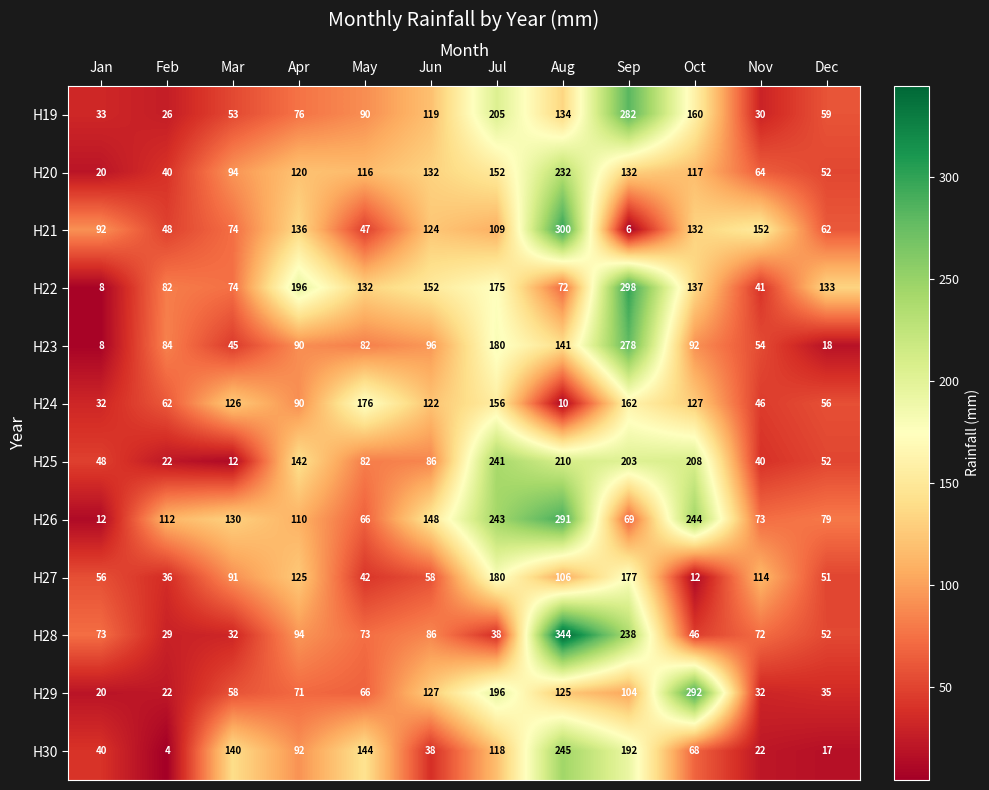

What is the difference between the highest and lowest values at Oct?

280